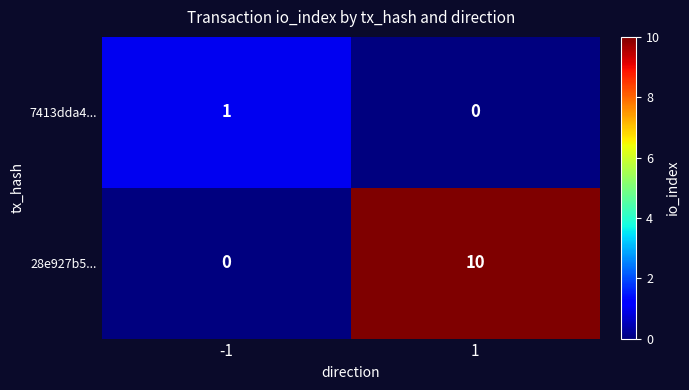

The value of 28e927b5... at 1 is 10. True or false?

True